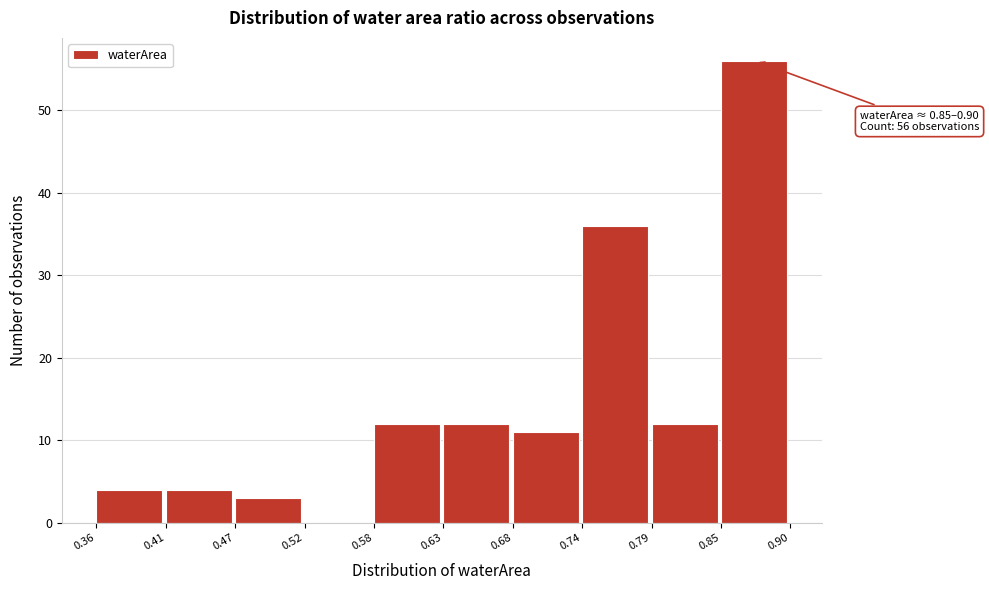

Which range on the x-axis has the tallest bar?

0.85 to 0.90